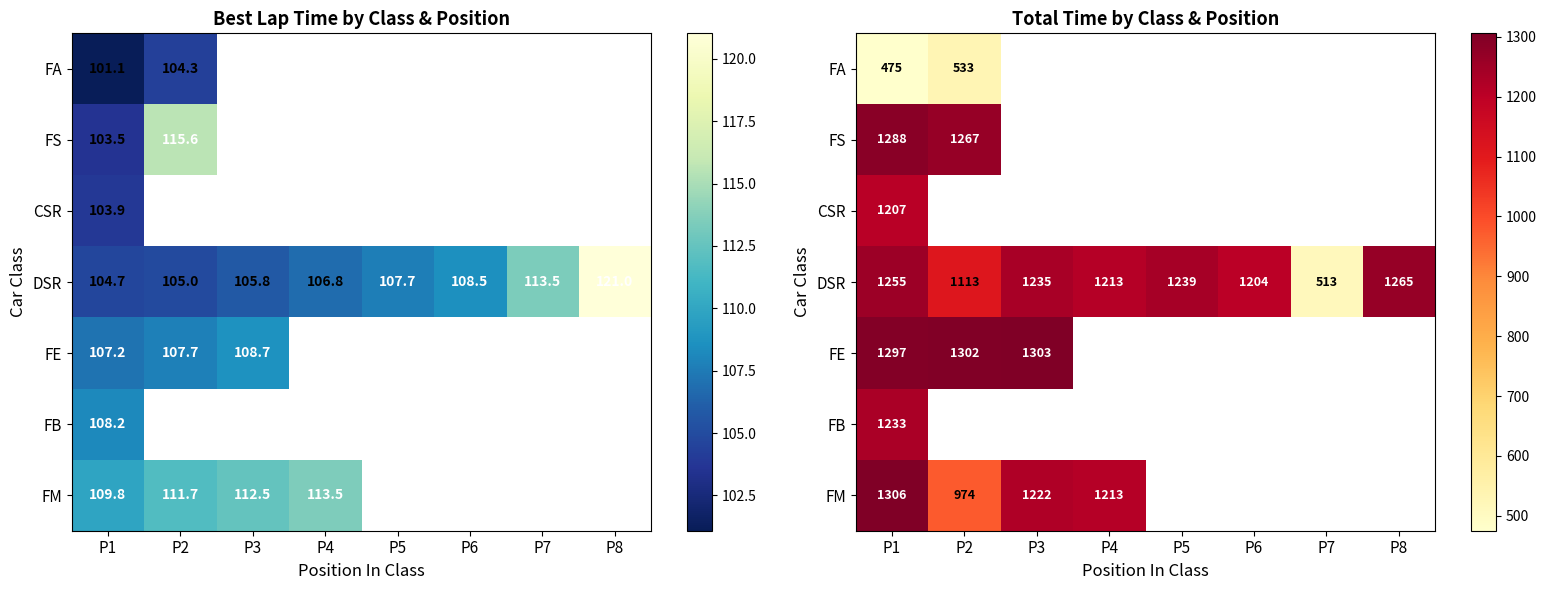

At which label is CSR closest to 1207?

P1